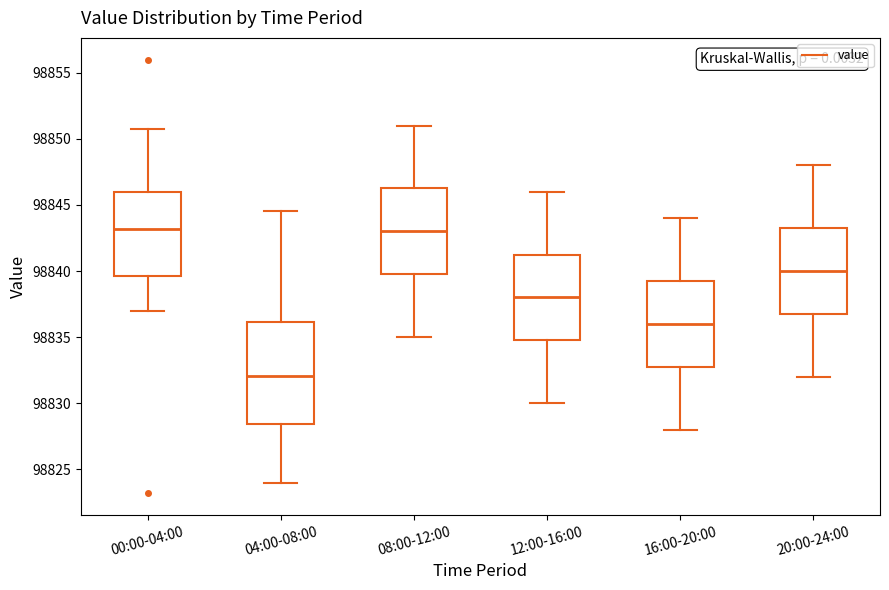

Reading left to right, read every box against the y-axis: the position of its median line, the range the box covers, and the ends of its whiskers. The values are not printed on the chart, so give them approximately, as read against the axis.

00:00-04:00: median 98843.0, box 98839.5 to 98846.0, whiskers 98837.0 to 98850.5
04:00-08:00: median 98832.0, box 98828.5 to 98836.0, whiskers 98824.0 to 98844.5
08:00-12:00: median 98843.0, box 98840.0 to 98846.5, whiskers 98835.0 to 98851.0
12:00-16:00: median 98838.0, box 98835.0 to 98841.5, whiskers 98830.0 to 98846.0
16:00-20:00: median 98836.0, box 98833.0 to 98839.5, whiskers 98828.0 to 98844.0
20:00-24:00: median 98840.0, box 98837.0 to 98843.5, whiskers 98832.0 to 98848.0